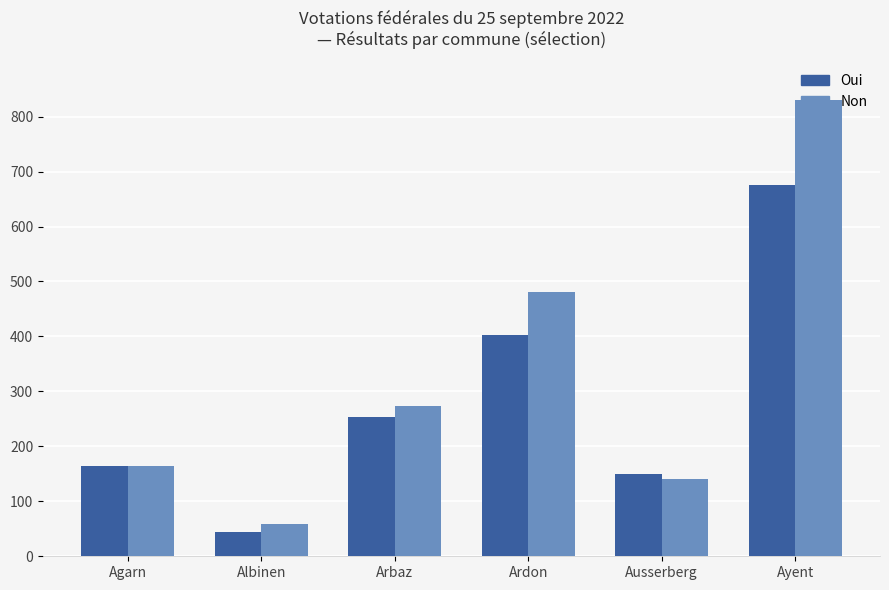

Reading right to left, list all the values displayed in this chart.

Oui: 676	150	403	254	45	164
Non: 831	141	480	274	58	165